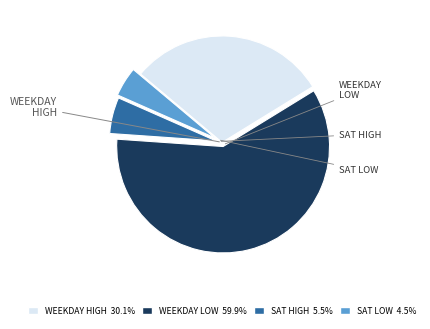

What is the ratio of the value at SAT LOW 4.5% to the value at SAT HIGH 5.5%?

0.8